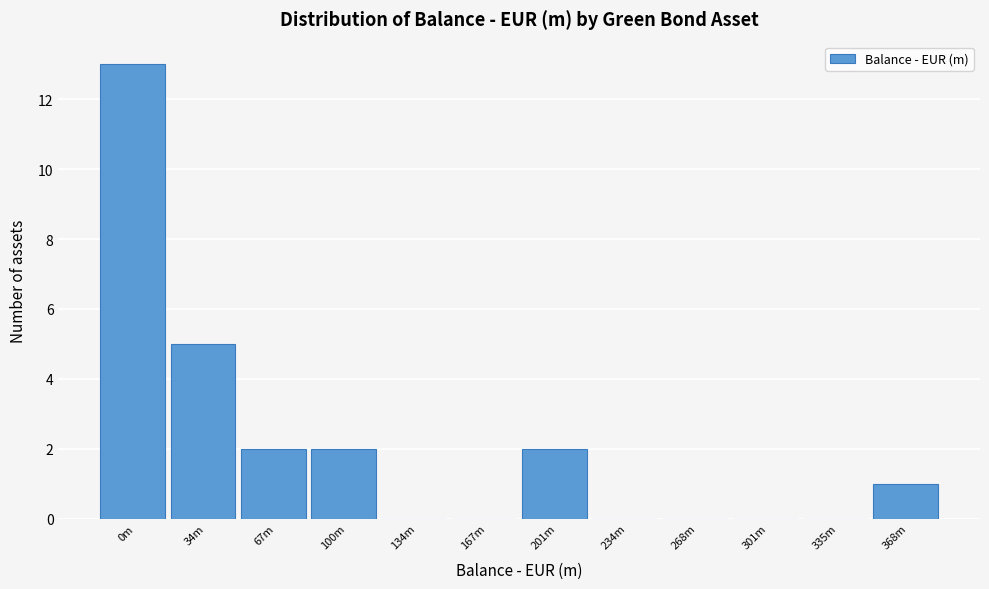

Reading right to left, extract all data points from this chart.

368m=1	335m=0	301m=0	268m=0	234m=0	201m=2	167m=0	134m=0	100m=2	67m=2	34m=5	0m=13